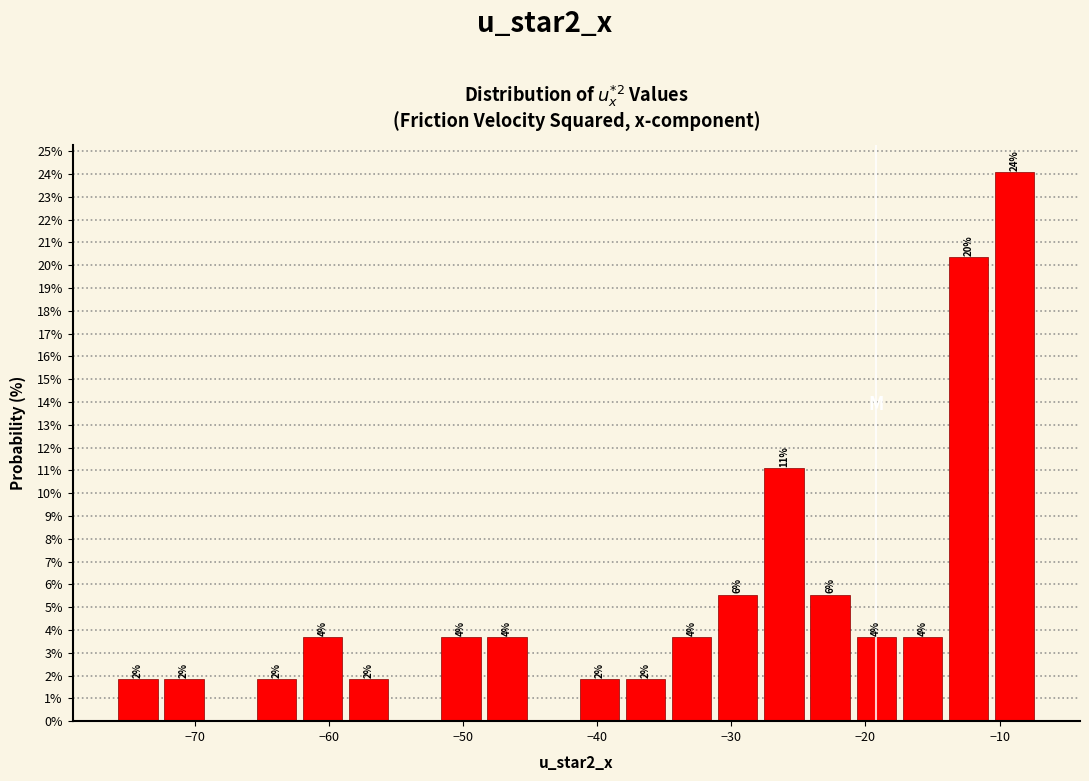

Around what value on the x-axis is the tallest bar? Give the approximate position of its centre, as read against the axis.

-9